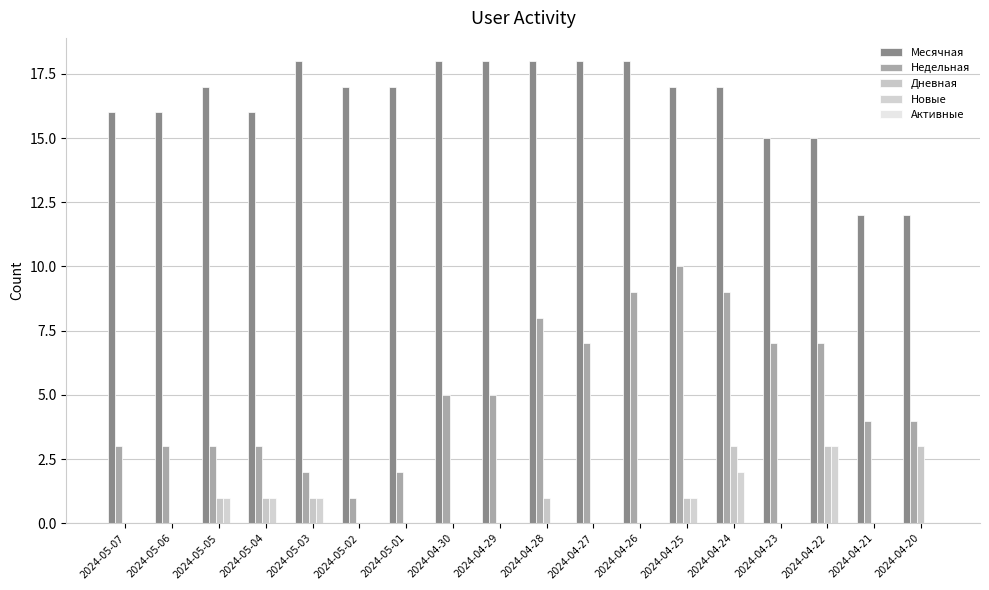

The Новые series shows 5 at 2024-04-22. True or false?

False